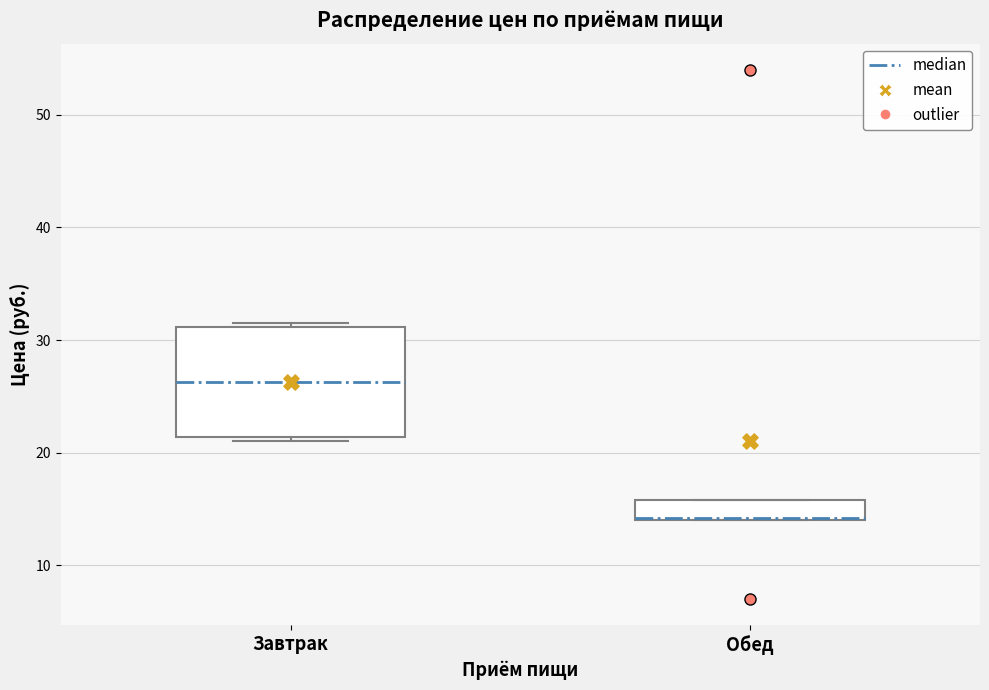

Comparing the boxes themselves (not the whiskers), which one is the tallest?

Завтрак